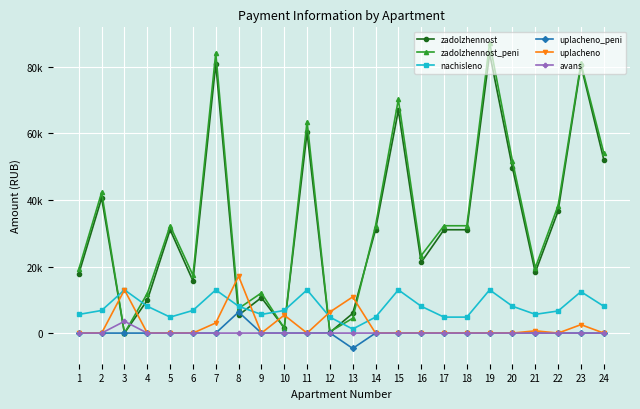

What is the total value across all series at 2?

89648.9